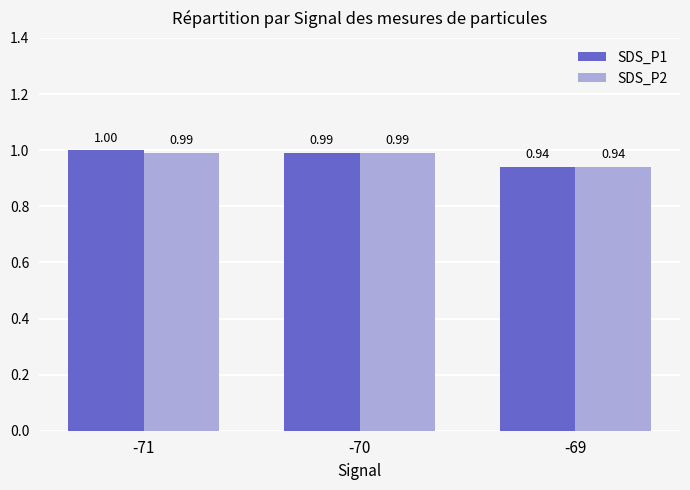

The SDS_P1 series shows 1.4 at -69. True or false?

False